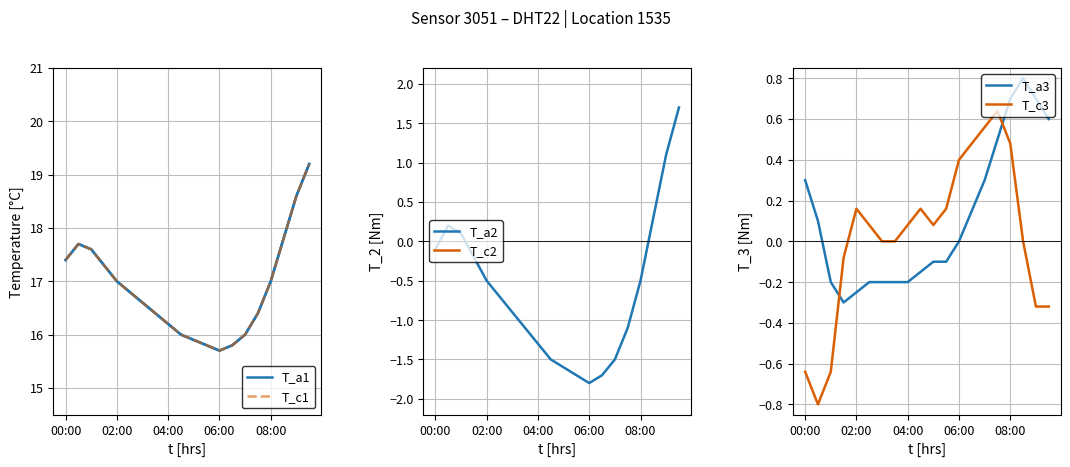

What is the smallest value displayed?

15.7